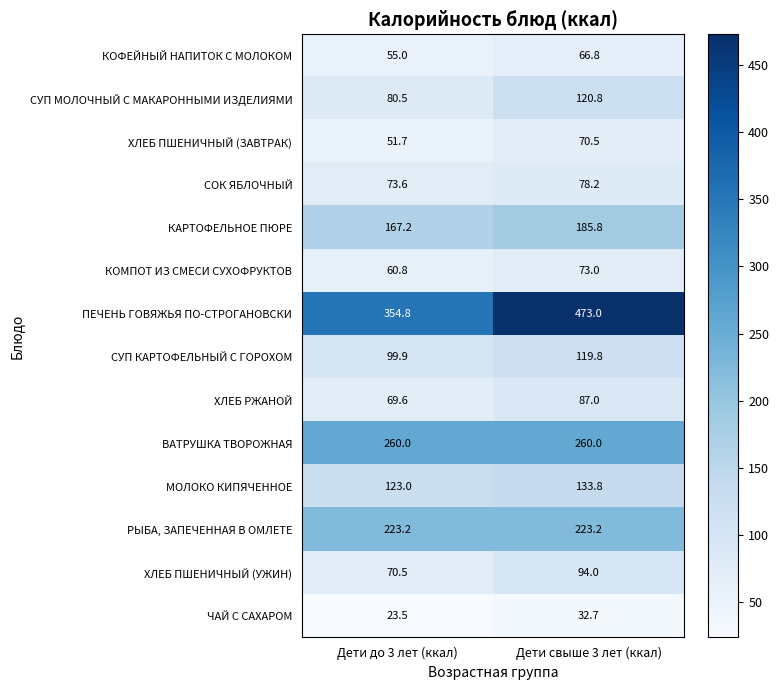

At which category does the chart reach its peak across all series?

Дети свыше 3 лет (ккал)